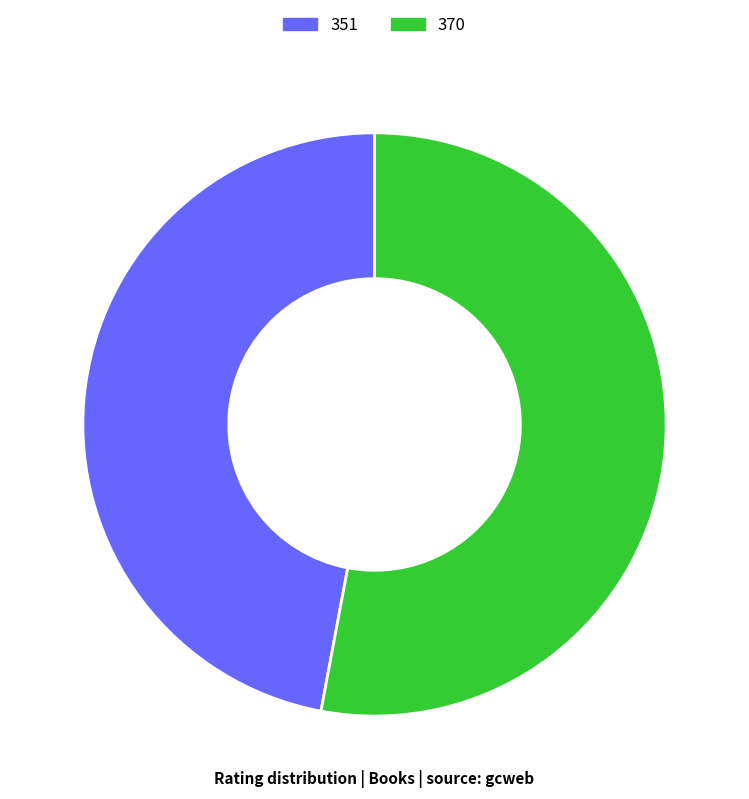

Combined, do 351 and 370 account for over 50%?

Yes